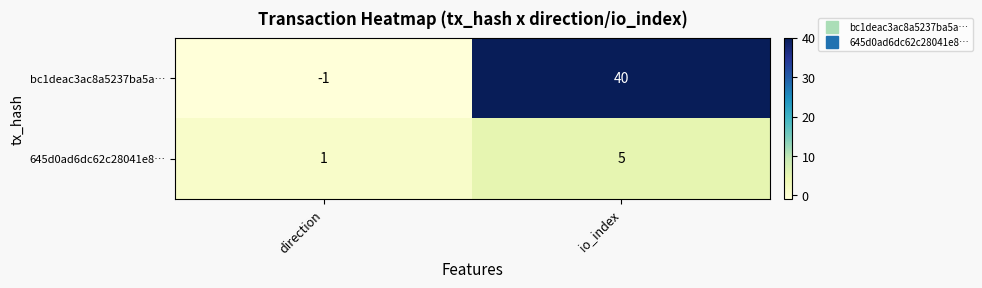

Reading left to right, transcribe all the data shown in this chart.

bc1deac3ac8a5237ba5a…: direction=-1	io_index=40
645d0ad6dc62c28041e8…: direction=1	io_index=5